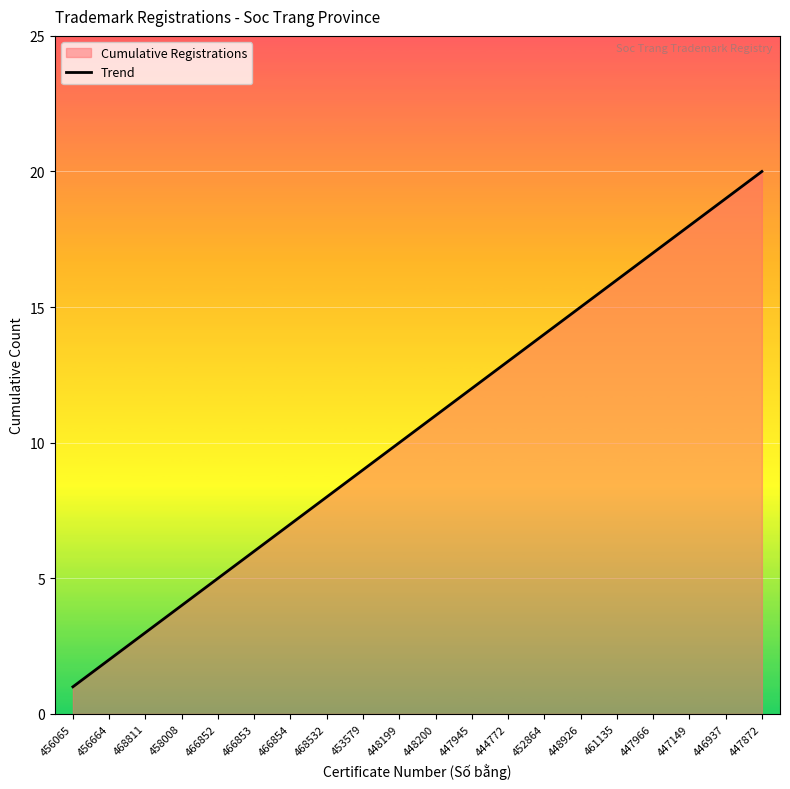

Between 448199 and 446937, which is larger?

446937